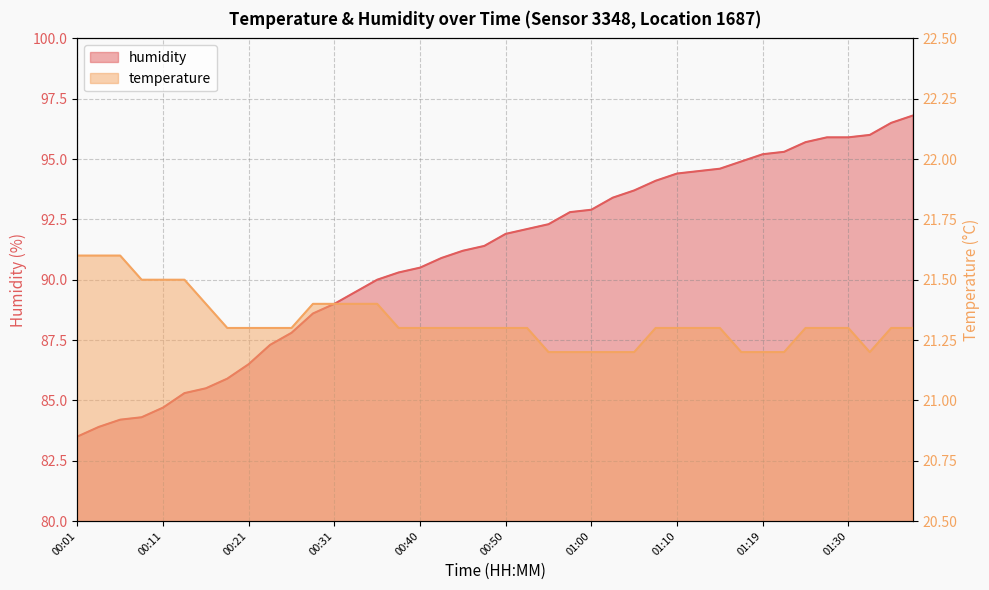

True or false: humidity has more than 0 points higher than both neighbors.

False